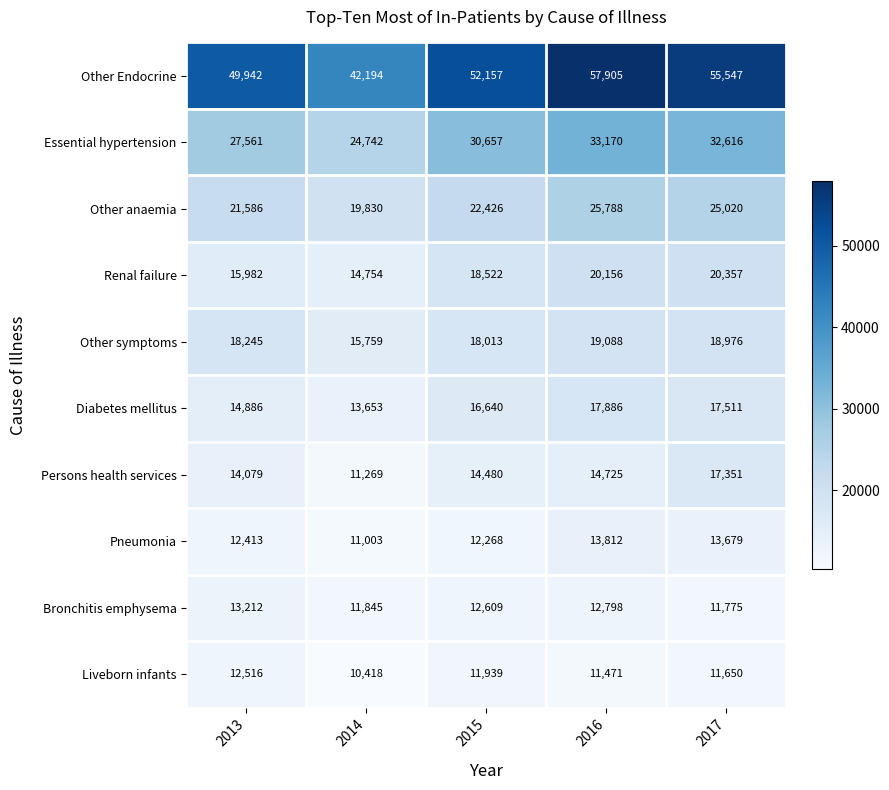

How many values in the Renal failure series are below 18522?

2